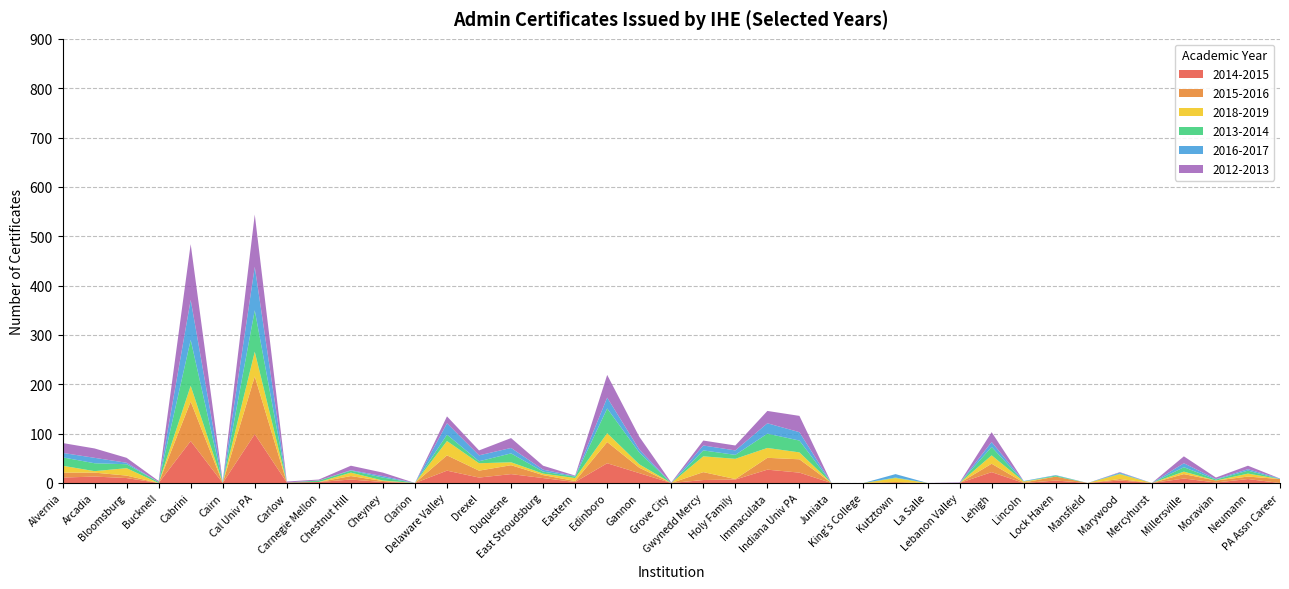

Reading left to right, what are all the values shown in this chart?

2014-2015: 11	13	10	0	85	0	99	1	2	7	2	0	25	11	18	10	2	40	20	0	6	7	27	21	0	0	0	0	0	22	0	5	0	5	0	9	1	8	0
2015-2016: 10	8	5	0	80	0	117	0	0	7	2	0	31	14	18	6	2	43	11	0	16	1	24	27	0	0	2	0	0	17	1	8	0	3	0	9	4	5	8
2018-2019: 14	3	15	0	32	1	50	0	0	7	1	0	29	15	6	3	6	18	7	0	32	41	20	14	0	0	8	0	0	17	2	0	0	10	0	5	0	6	0
2013-2014: 17	16	8	2	93	0	84	0	3	4	6	0	13	4	18	4	3	50	24	0	12	8	29	24	0	0	1	0	0	17	0	2	0	1	0	9	2	6	0
2016-2017: 9	11	3	0	81	2	88	0	0	1	3	0	23	12	11	4	1	22	6	0	10	9	21	17	0	0	7	0	0	10	1	1	0	2	0	8	1	3	1
2012-2013: 20	19	10	2	113	0	106	2	2	9	7	0	14	10	20	8	1	46	26	1	10	10	25	33	0	0	0	0	1	20	0	0	0	1	0	14	3	7	0